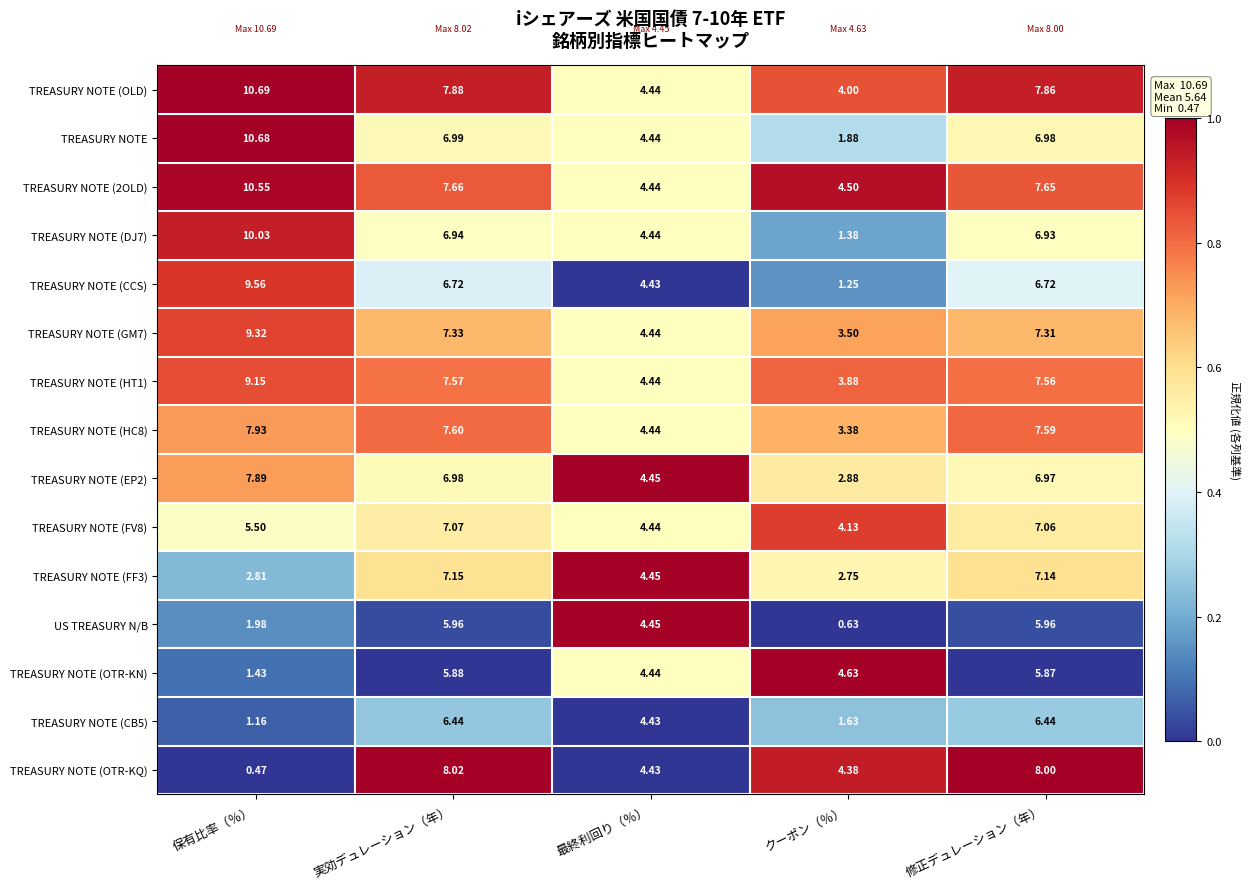

Which series has the widest spread of values?

TREASURY NOTE